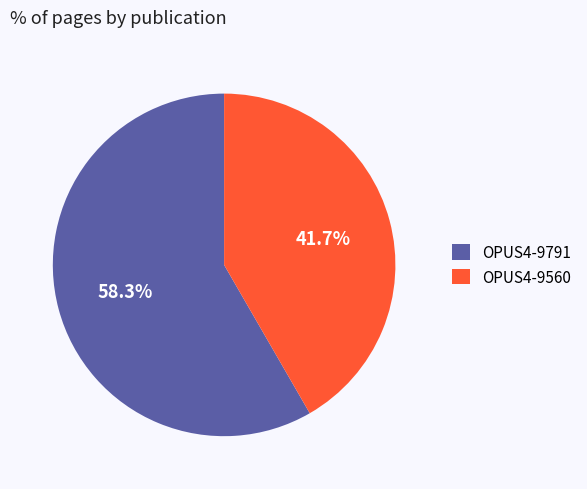

Rank the categories by value from highest to lowest.

OPUS4-9791, OPUS4-9560